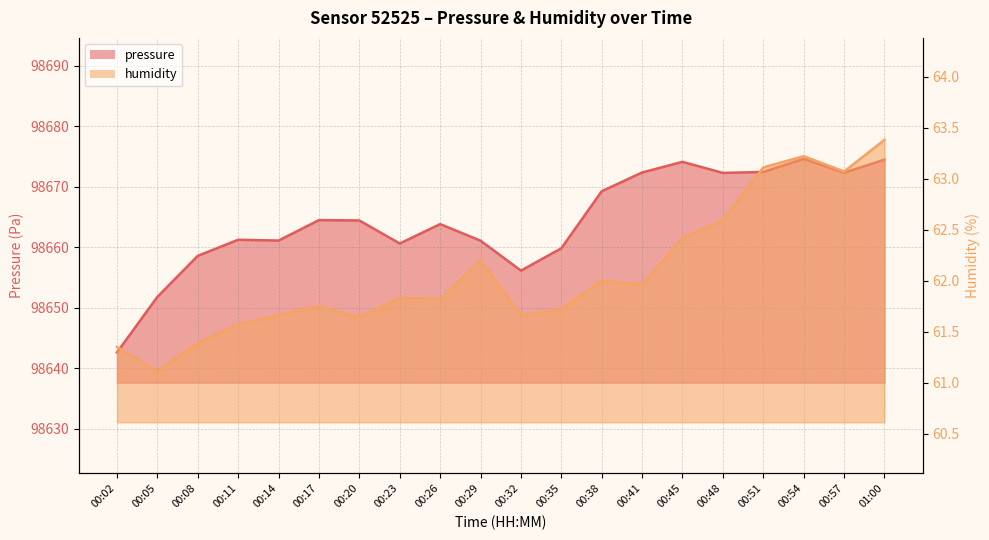

Where is the first local minimum for pressure?

00:14